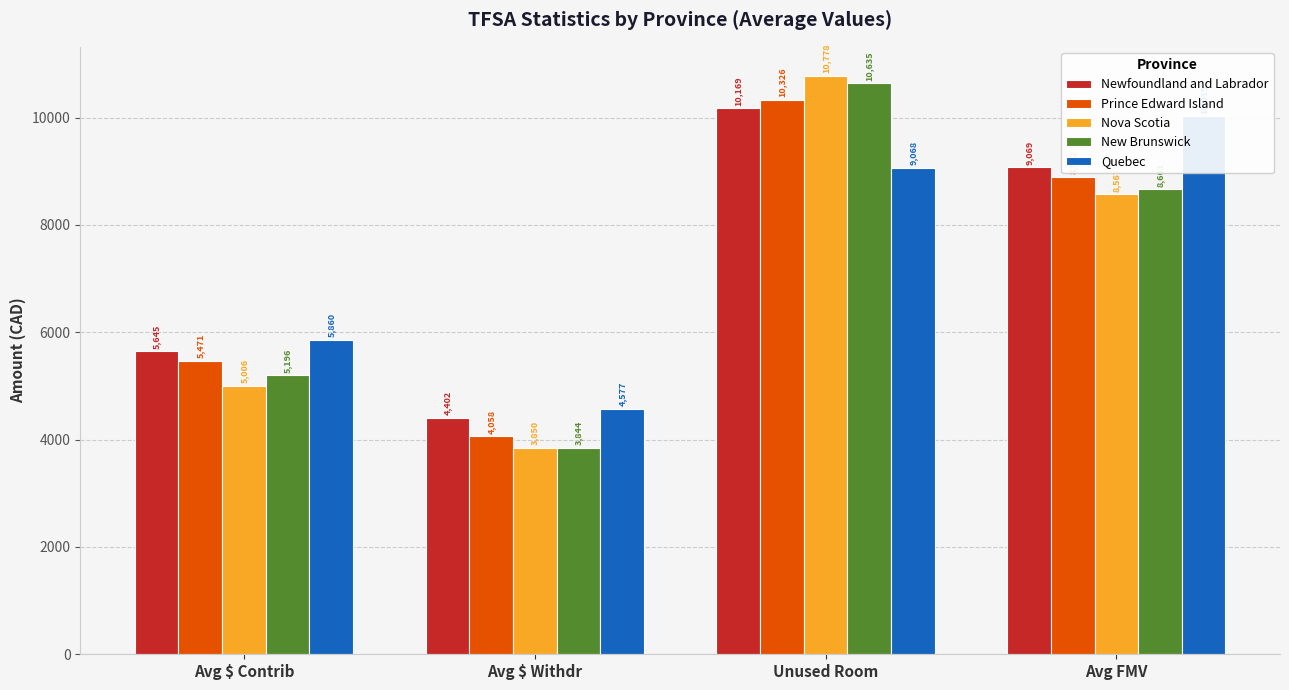

Which series changed the most between Avg $ Withdr and Unused Room?

Nova Scotia